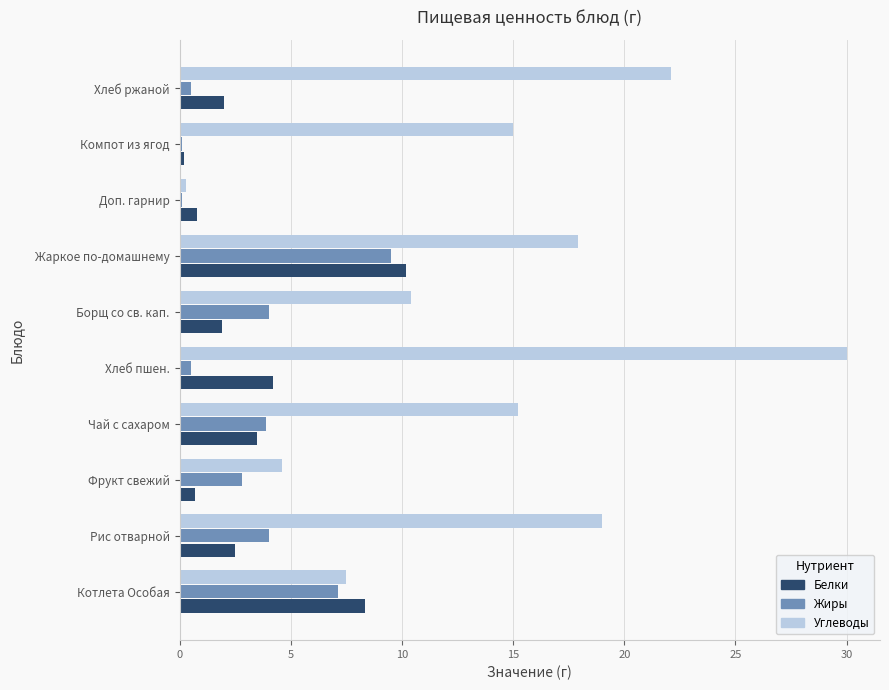

Which category has the highest value in the Белки series?

Жаркое по-домашнему